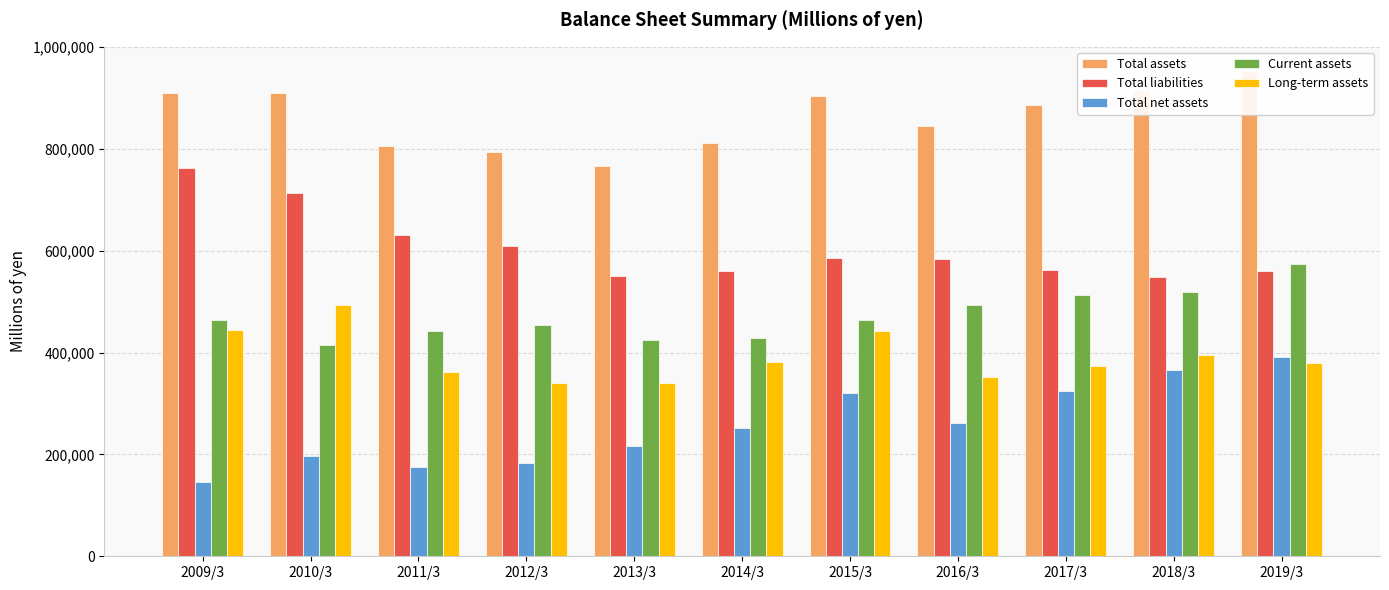

At 2018/3, list the series in order from smallest to largest.

Total net assets, Long-term assets, Current assets, Total liabilities, Total assets